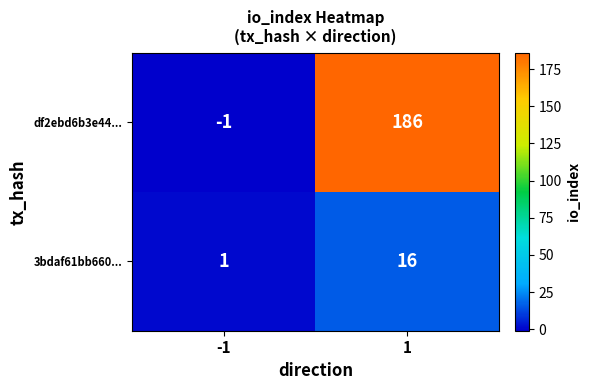

How many values in df2ebd6b3e44... are above zero?

1